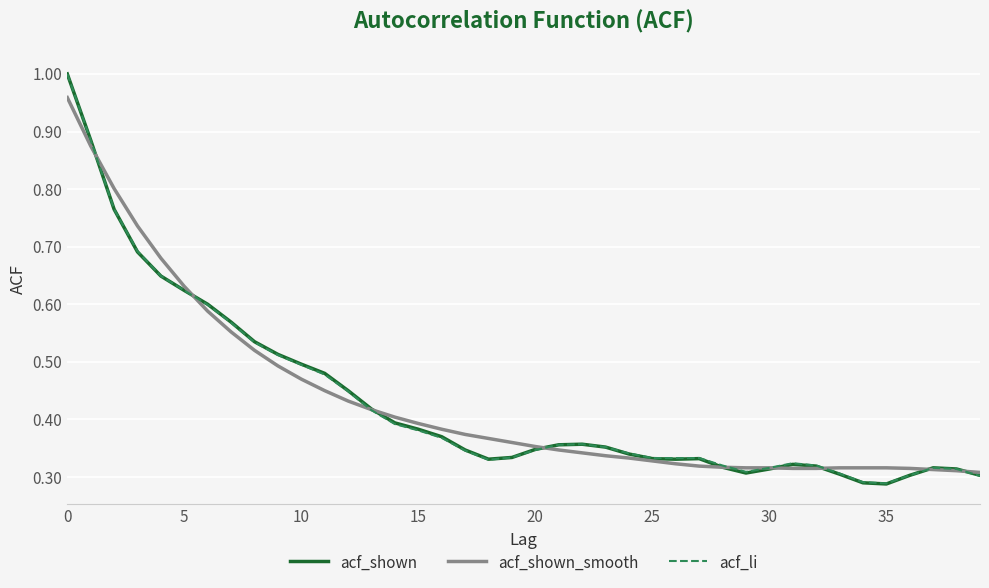

How many intersections are there between acf_shown and acf_shown_smooth?

8